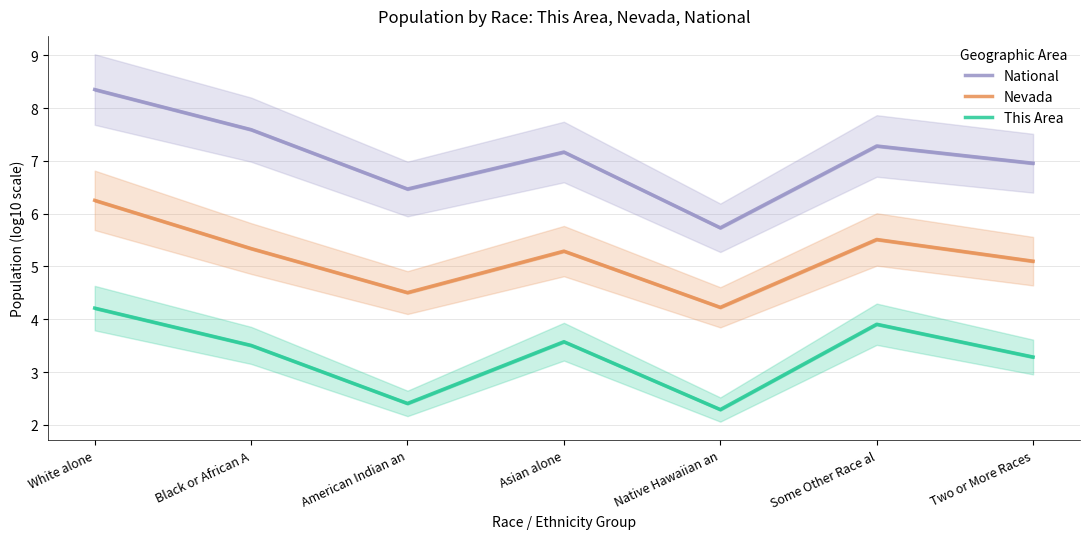

Between White alone and American Indian an, which is larger?

White alone